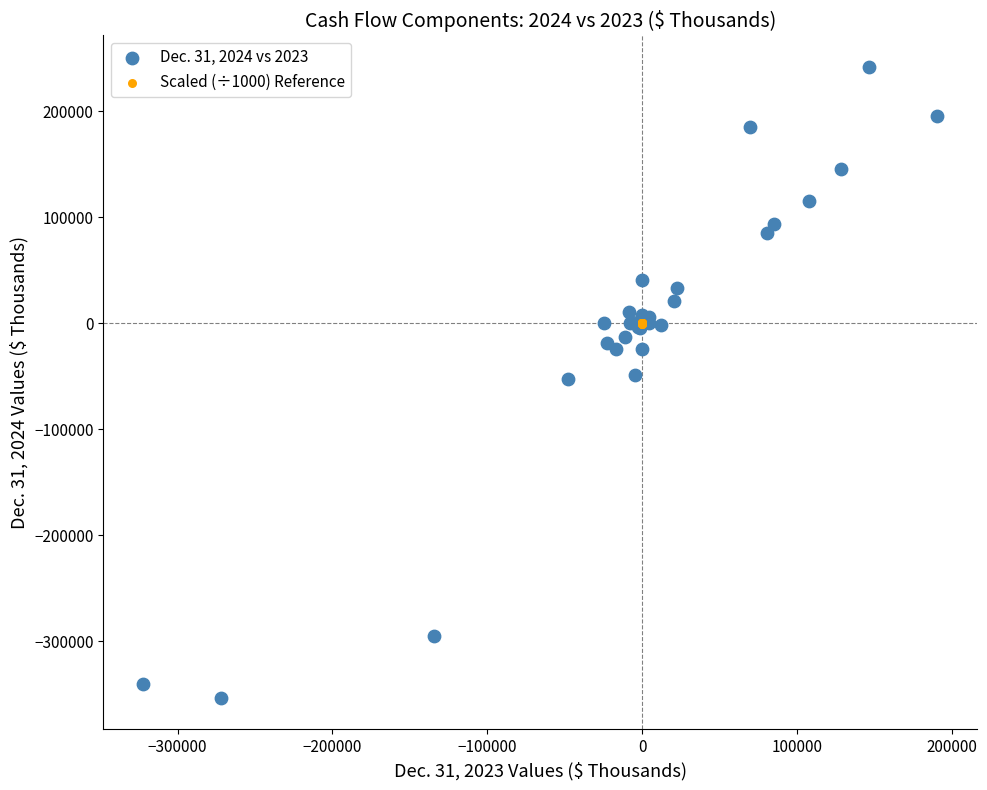

Which series contains the highest Y value?

Dec. 31, 2024 vs 2023